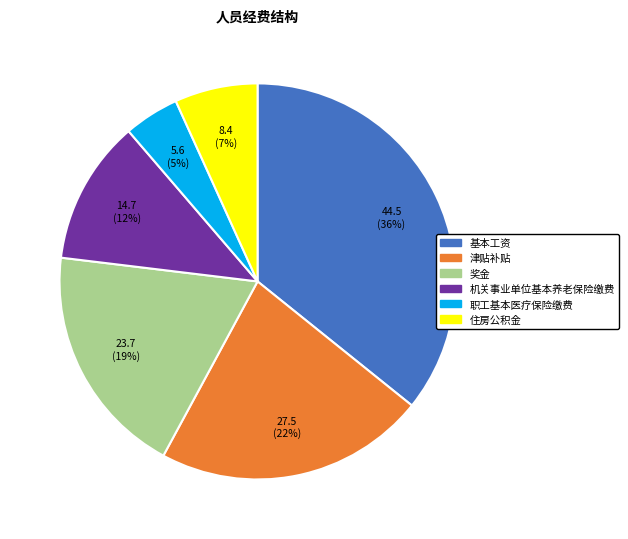

To the nearest percent, what is the average slice percentage?

17%